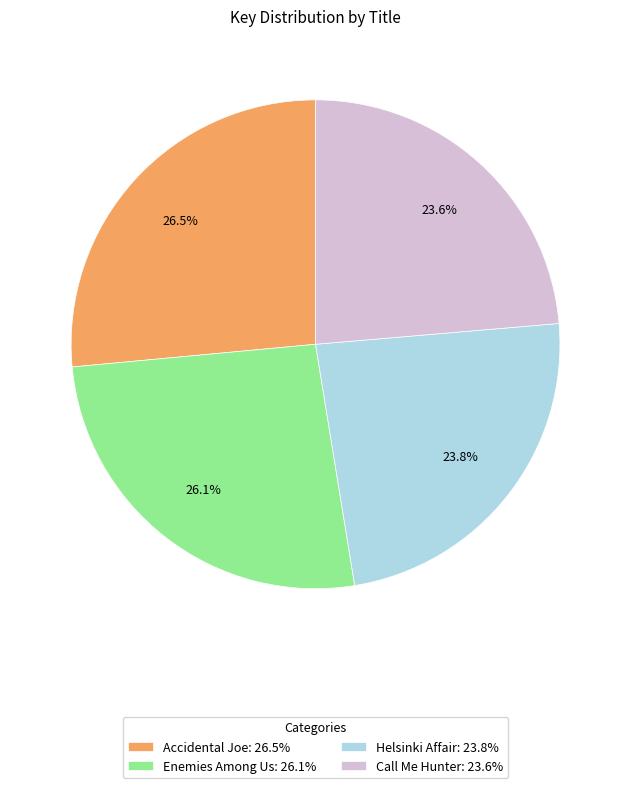

Does Enemies Among Us account for over 50% of the chart?

No